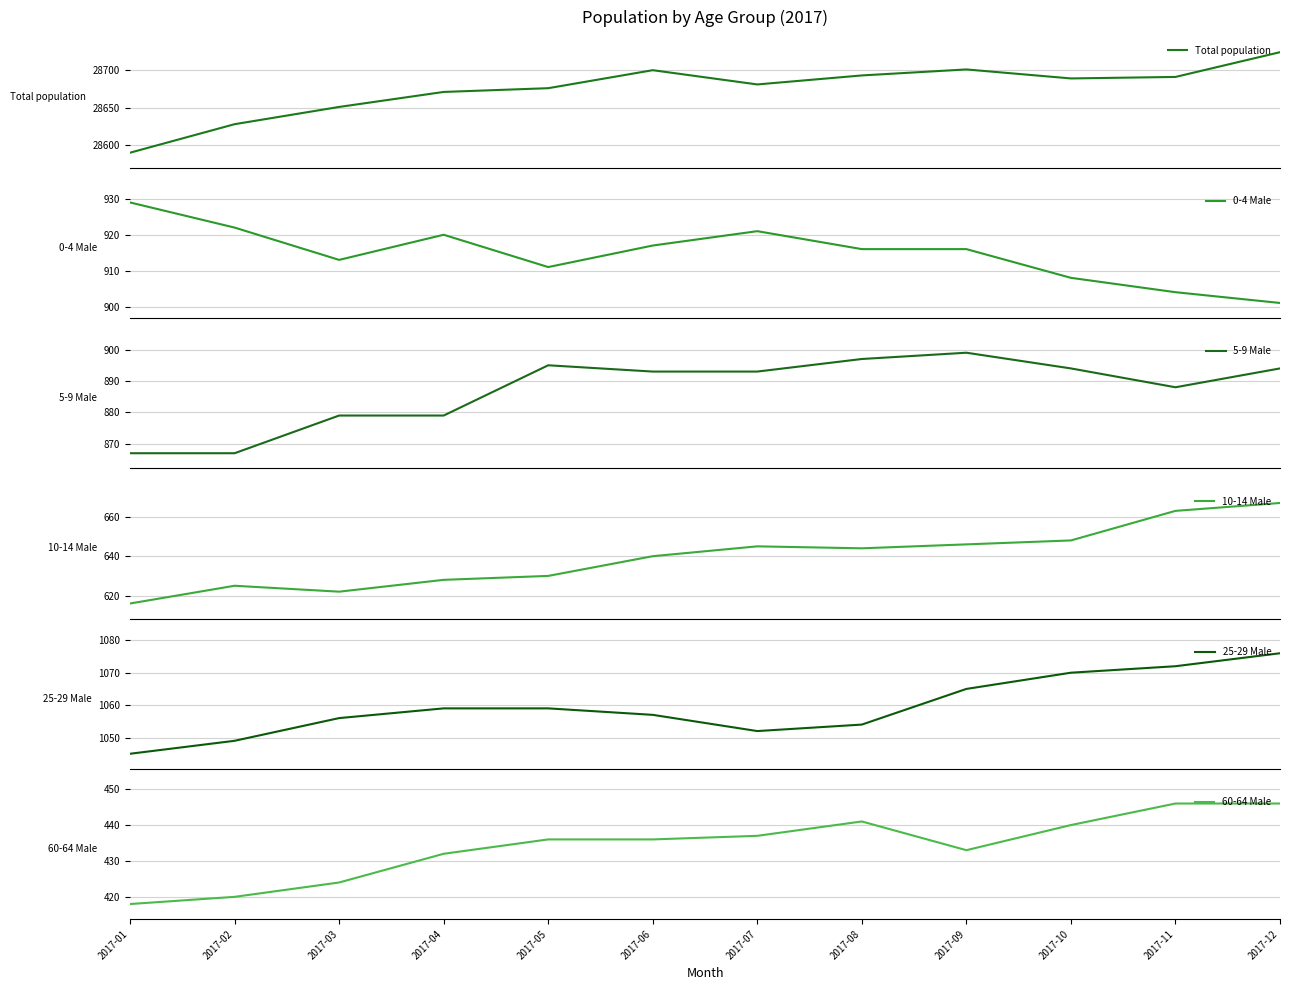

How many interior local valleys does the 25-29 Male series have?

1